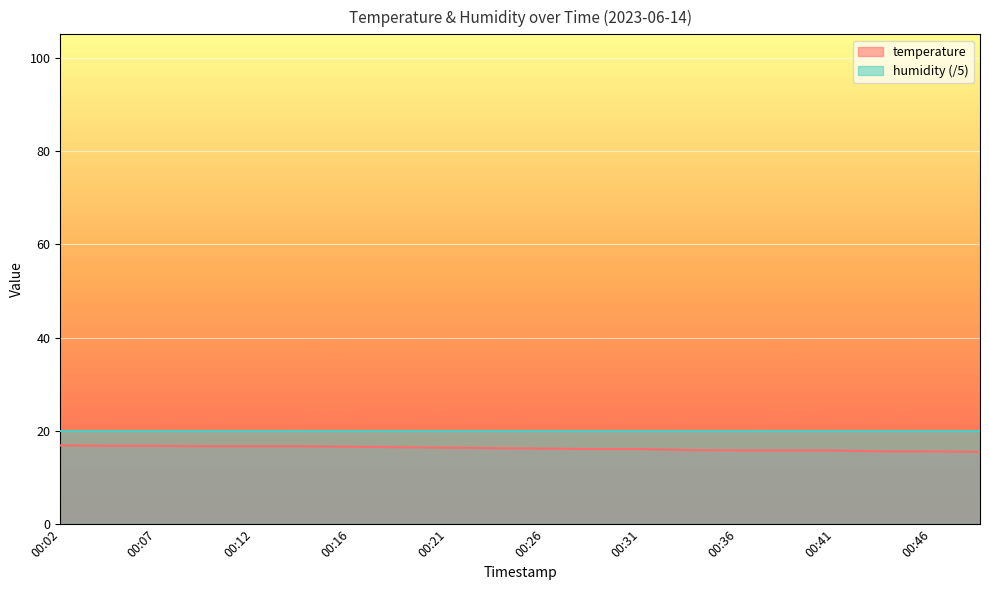

What is the approximate value at 00:21?

16.4